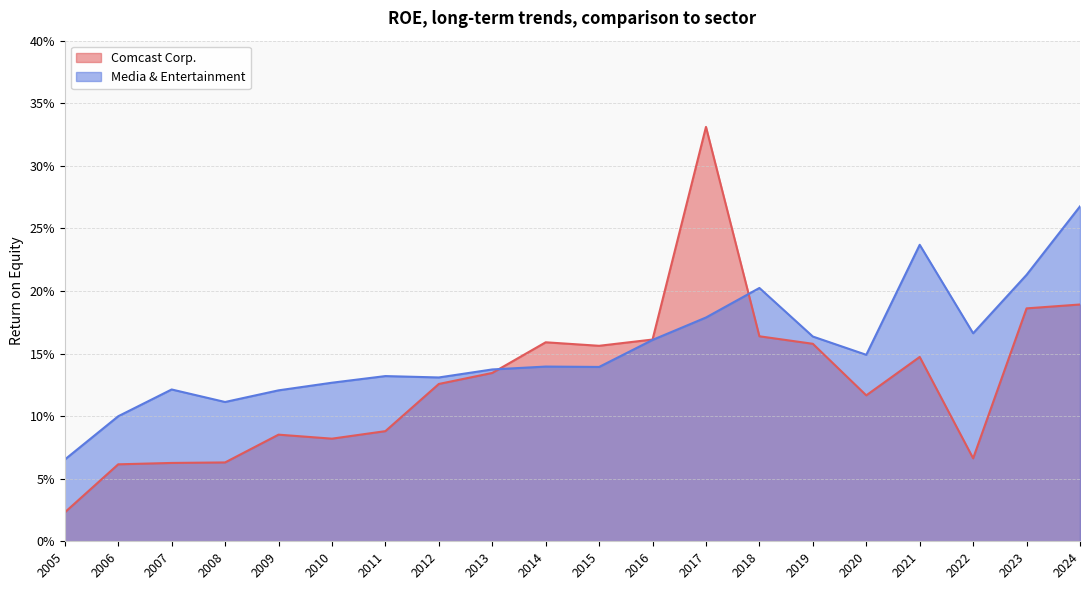

What is the total value across all series at 2019?

0.3